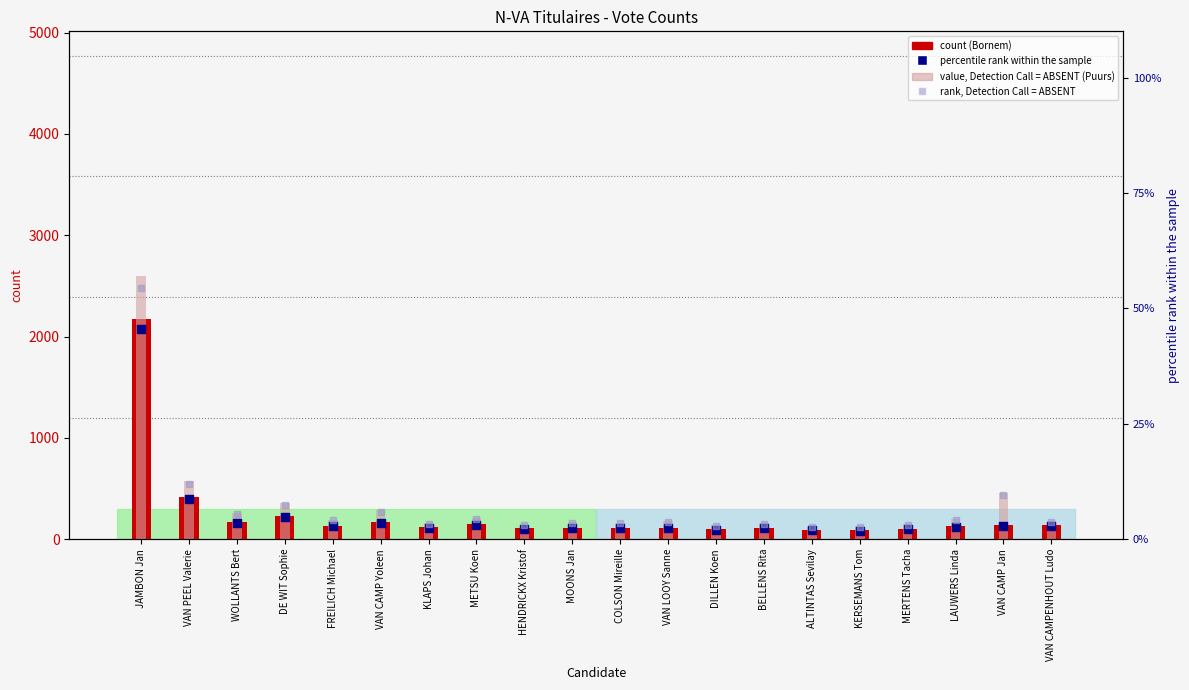

At which category is the sum across all series the highest?

JAMBON Jan